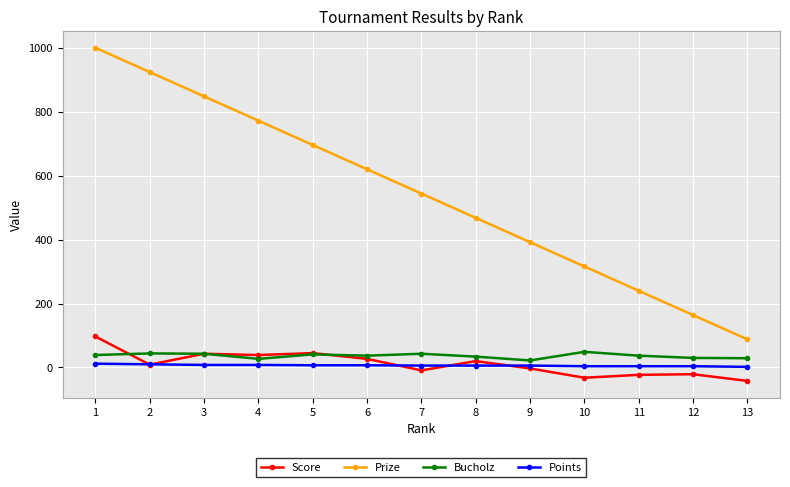

True or false: Bucholz has more than 2 interior local peaks.

True